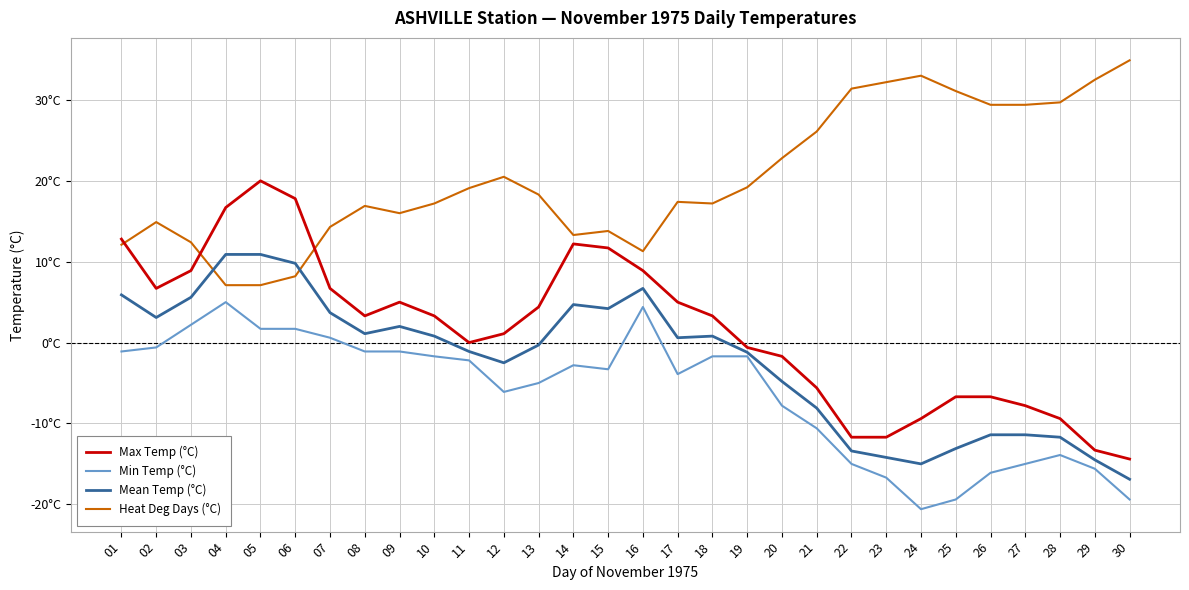

Where is the first local maximum for Min Temp (°C)?

04